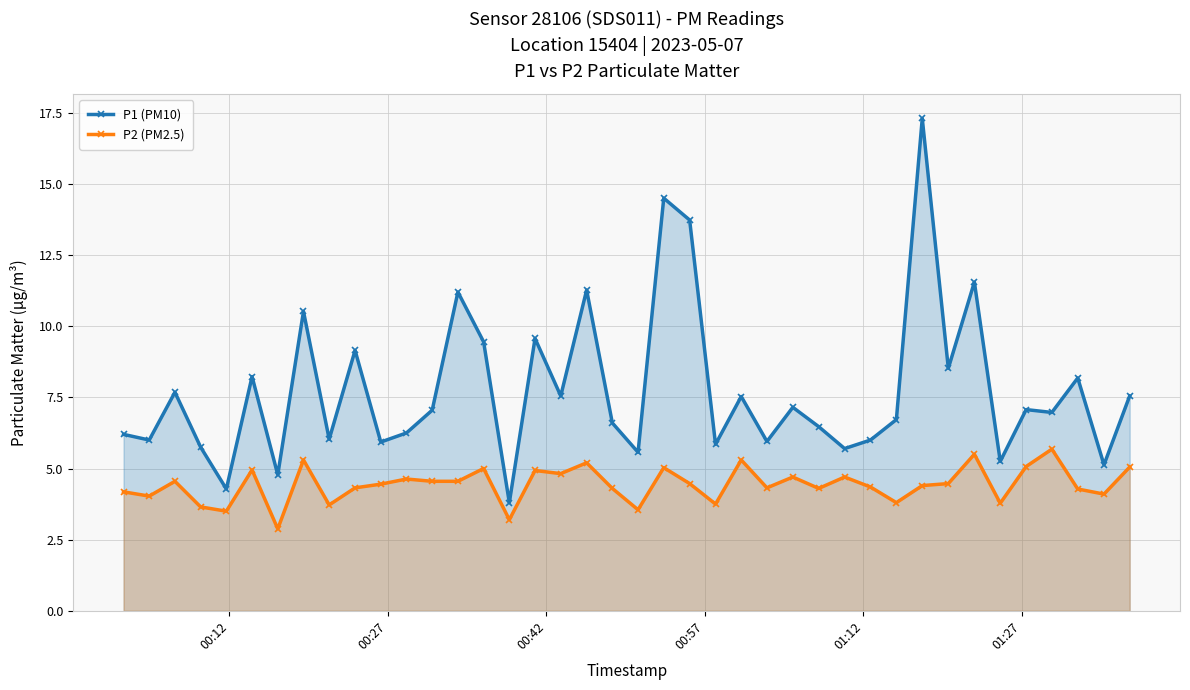

What is the minimum value for P2 (PM2.5)?

2.9